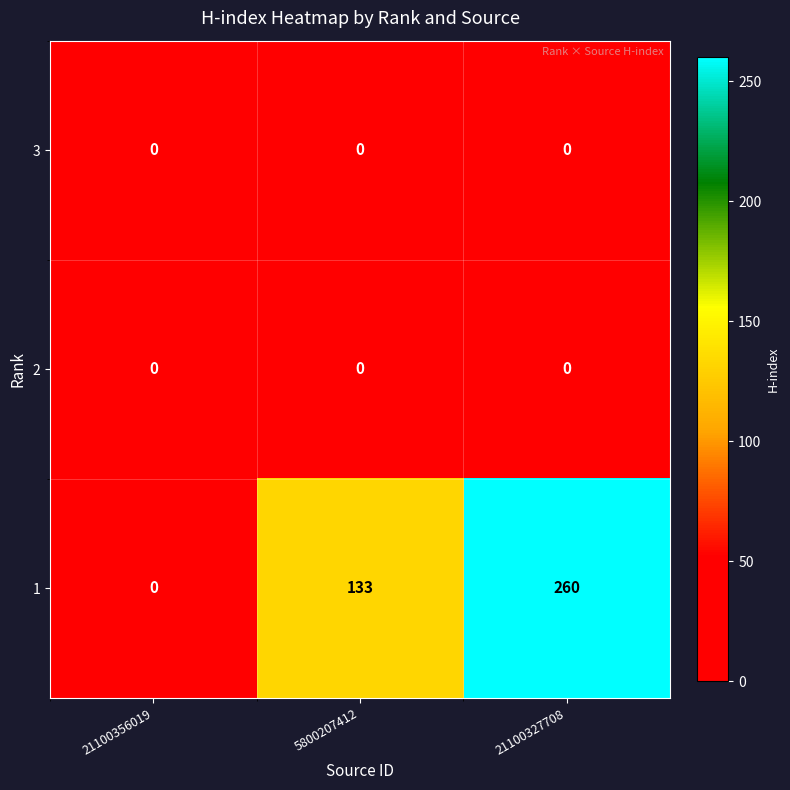

Reading right to left, list all the values displayed in this chart.

3: 0	0	0
2: 0	0	0
1: 260	133	0